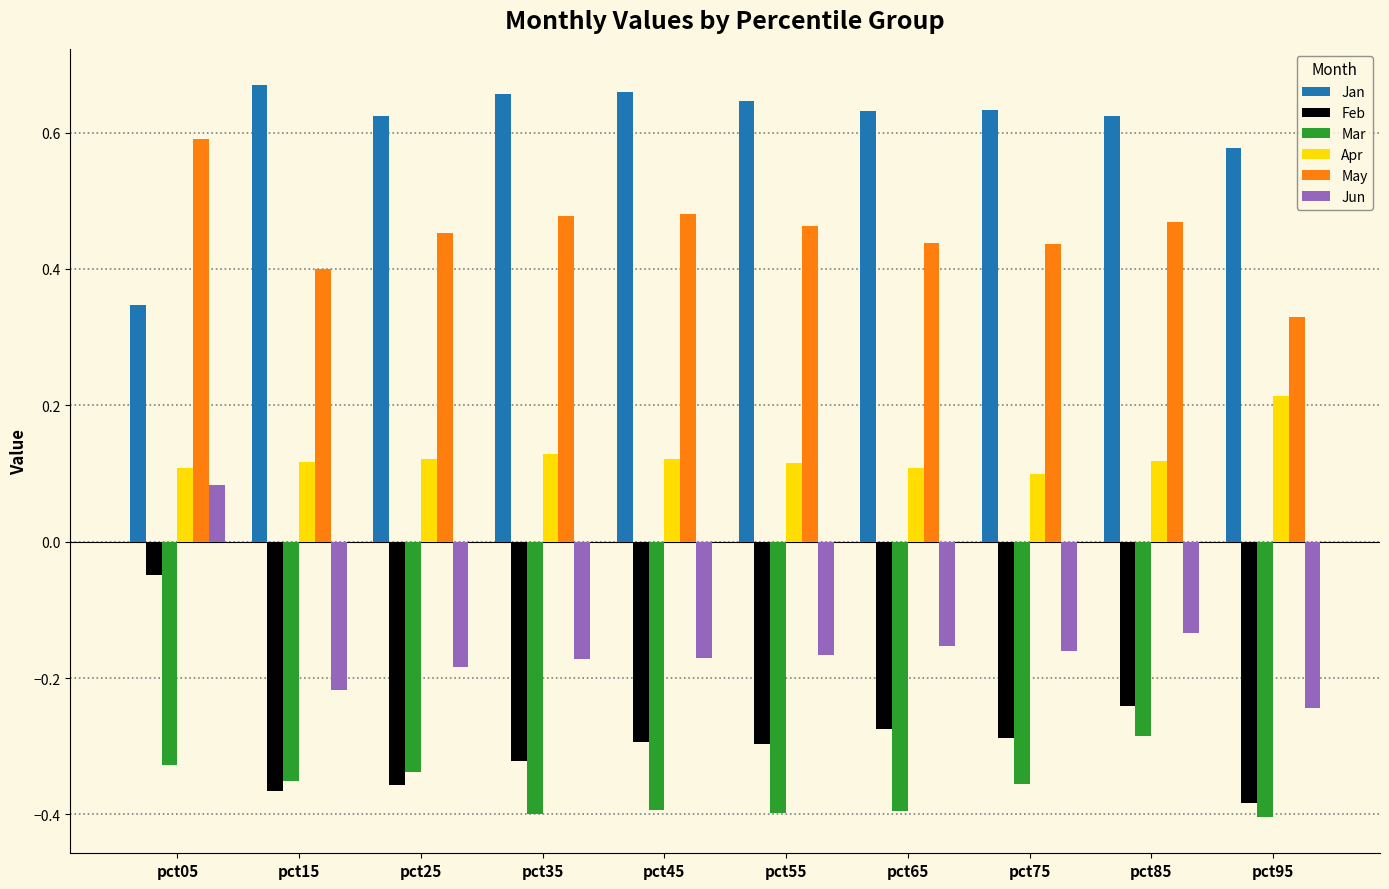

Does the chart contain stacked bars?

No